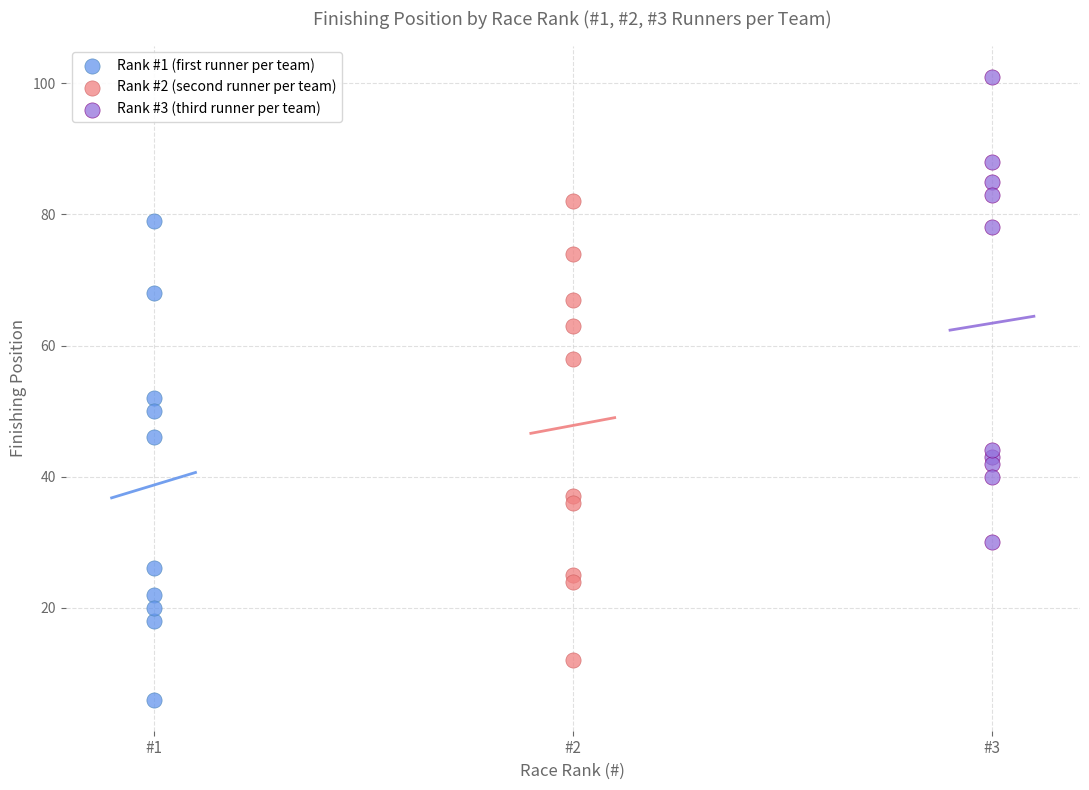

Which series reaches the maximum Y coordinate?

Rank #3 (third runner per team)